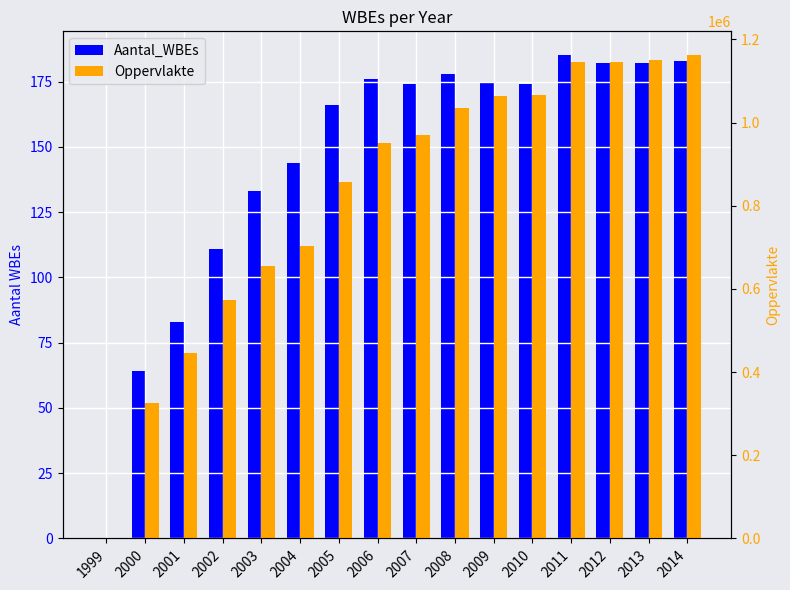

Is it true that Oppervlakte equals 950607 at 2006?

True